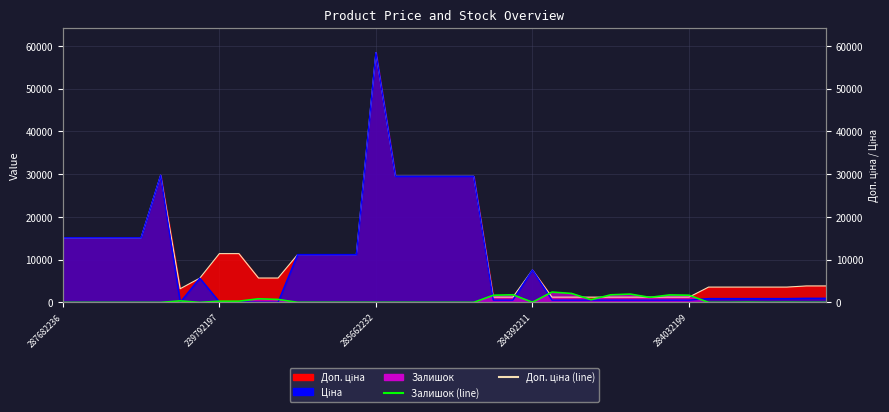

How many interior local peaks does the Залишок series have?

10